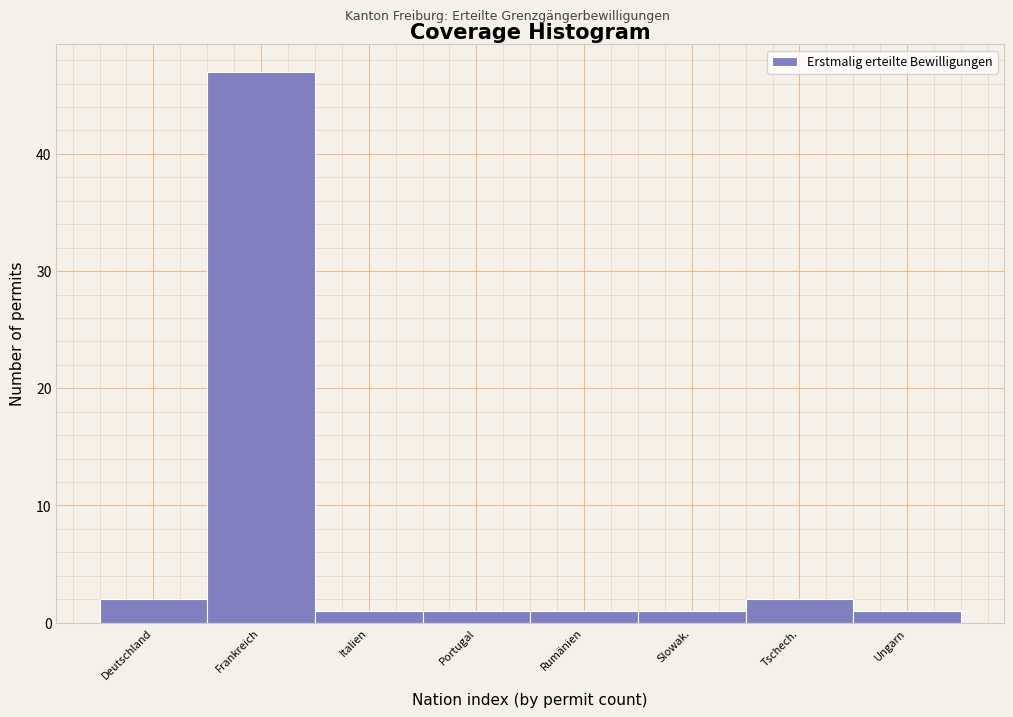

Reading left to right, list all the values displayed in this chart.

2	47	1	1	1	1	2	1